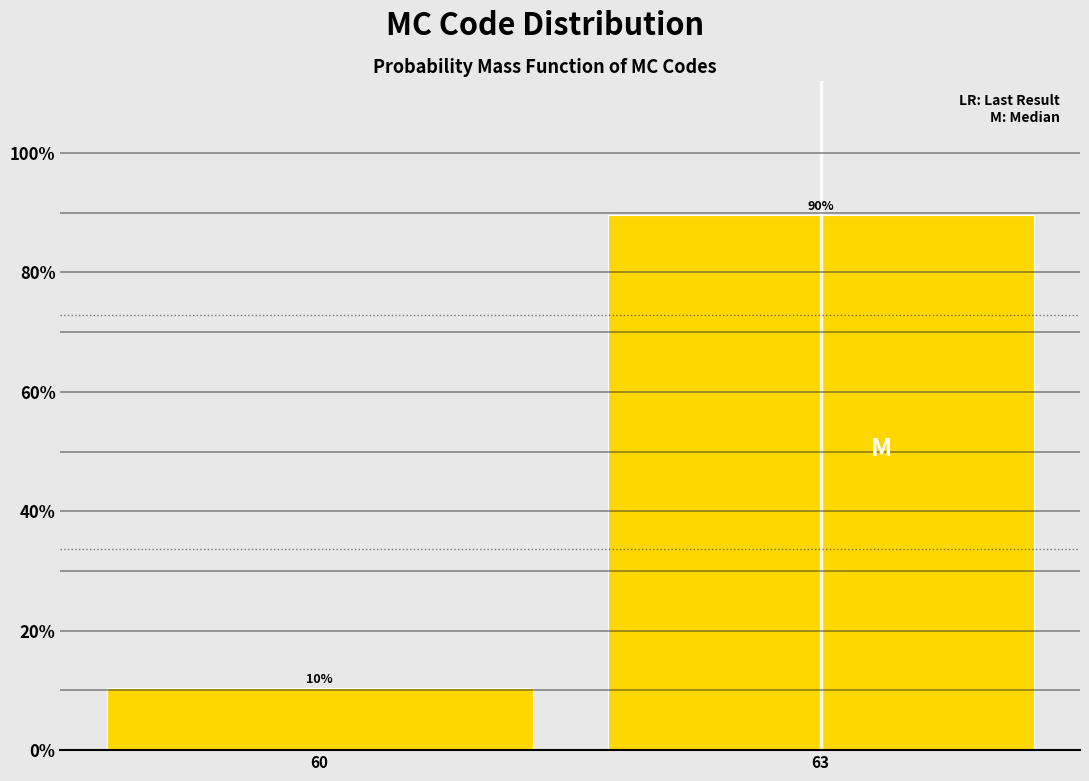

What is the minimum value shown in the chart?

10.4